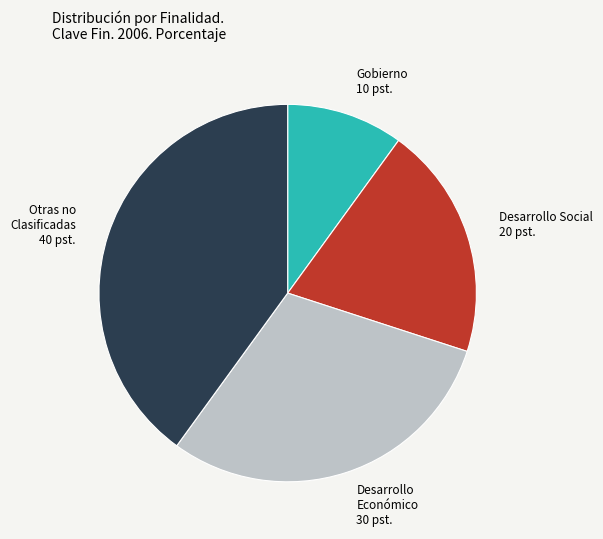

Is it true that Desarrollo Económico 30 pst. is 30% of the pie?

True